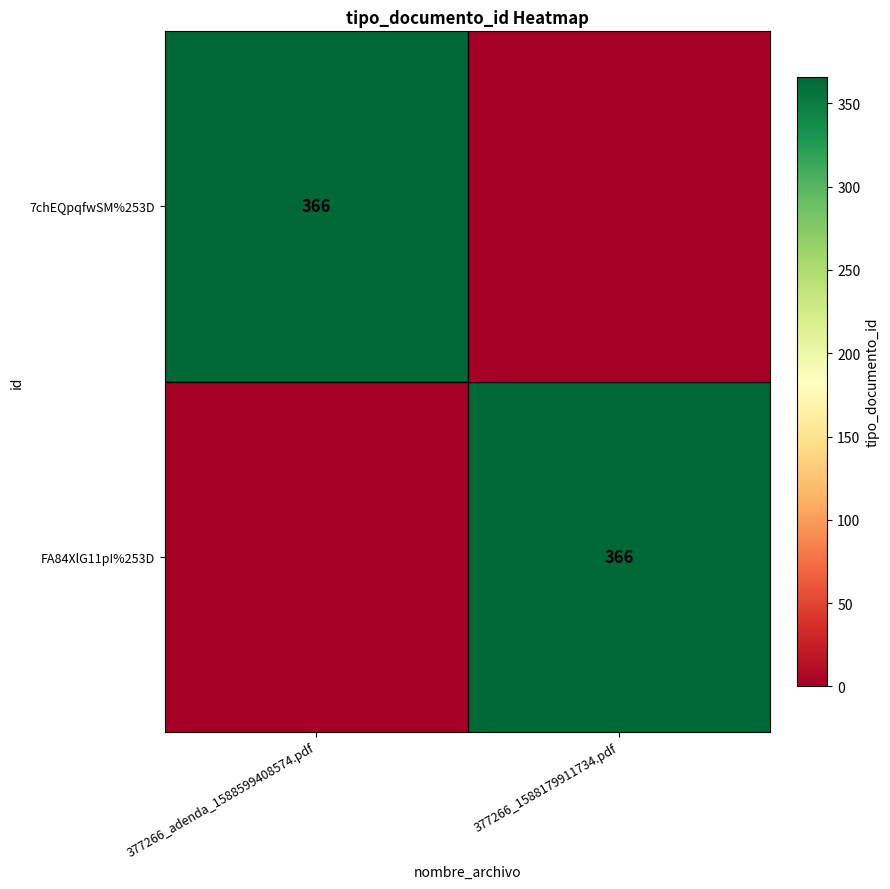

True or false: FA84XlG11pI%253D has a value of 91 at 377266_1588179911734.pdf.

False